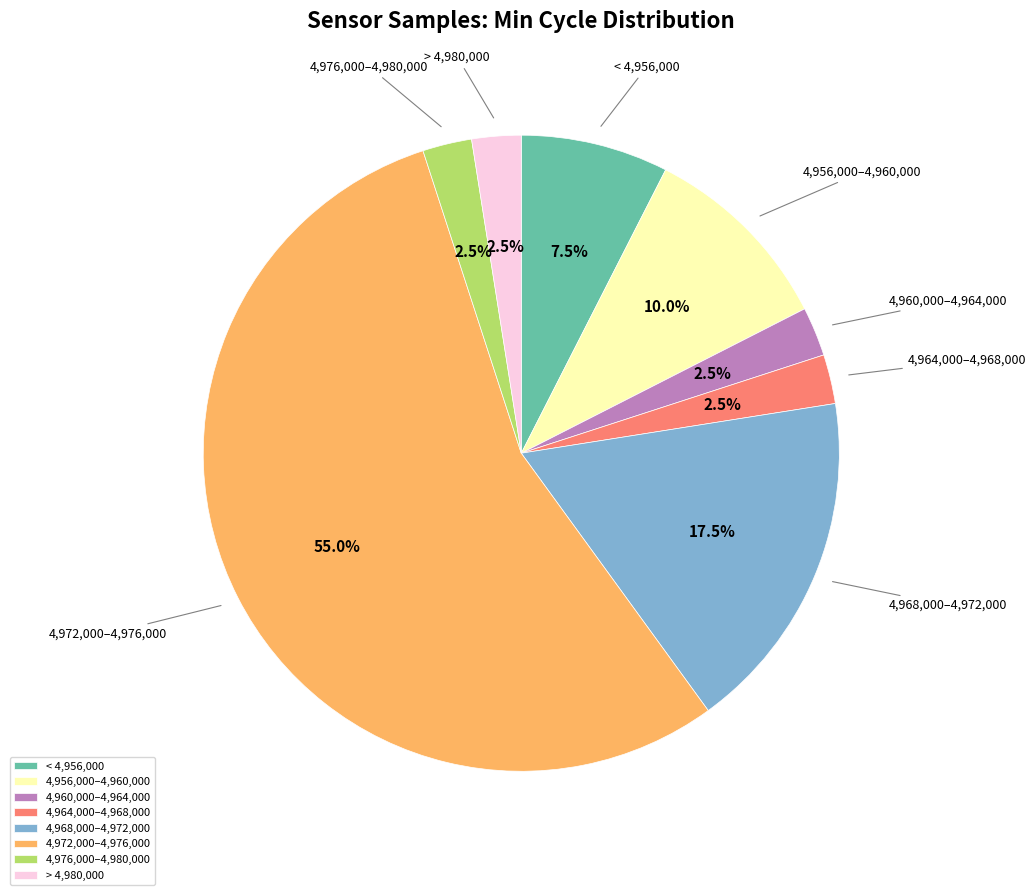

Which slice represents more than half of the pie?

4,972,000–4,976,000